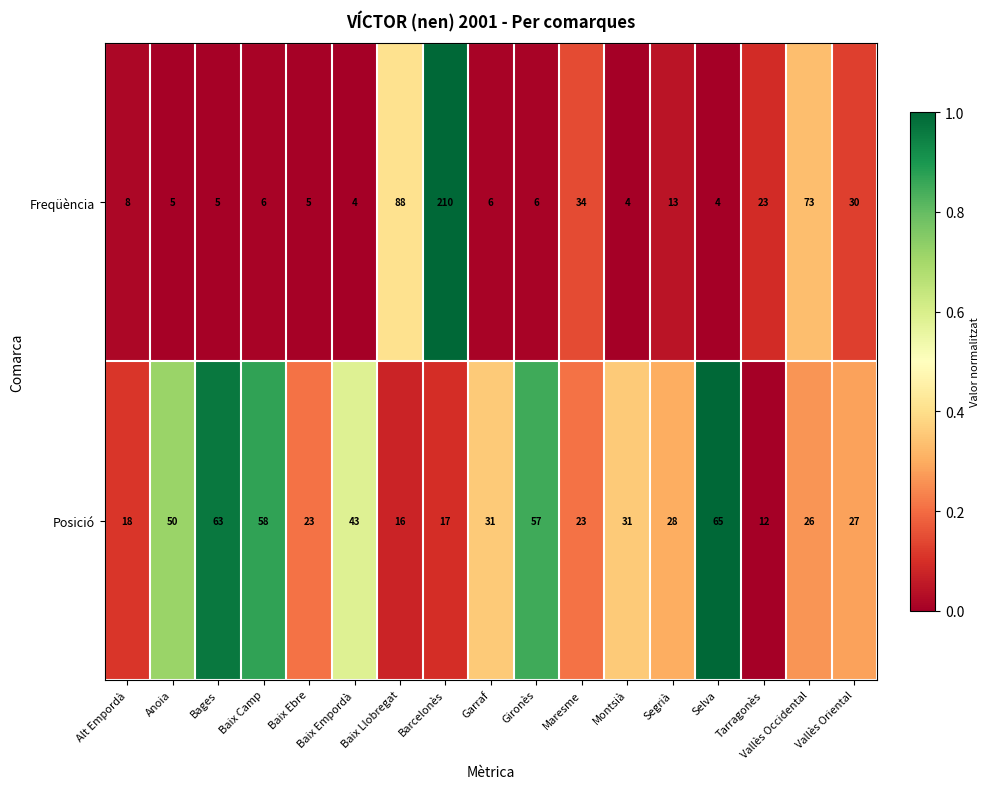

What is the sum of all Posició values?

588